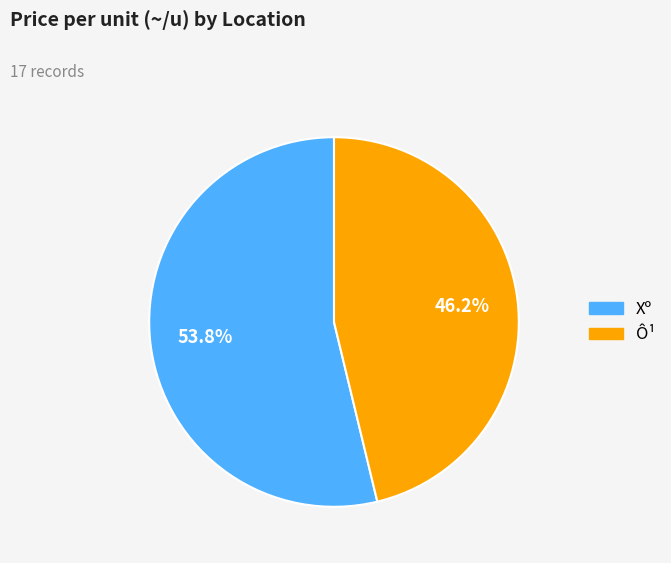

Does any single category account for the majority?

Yes